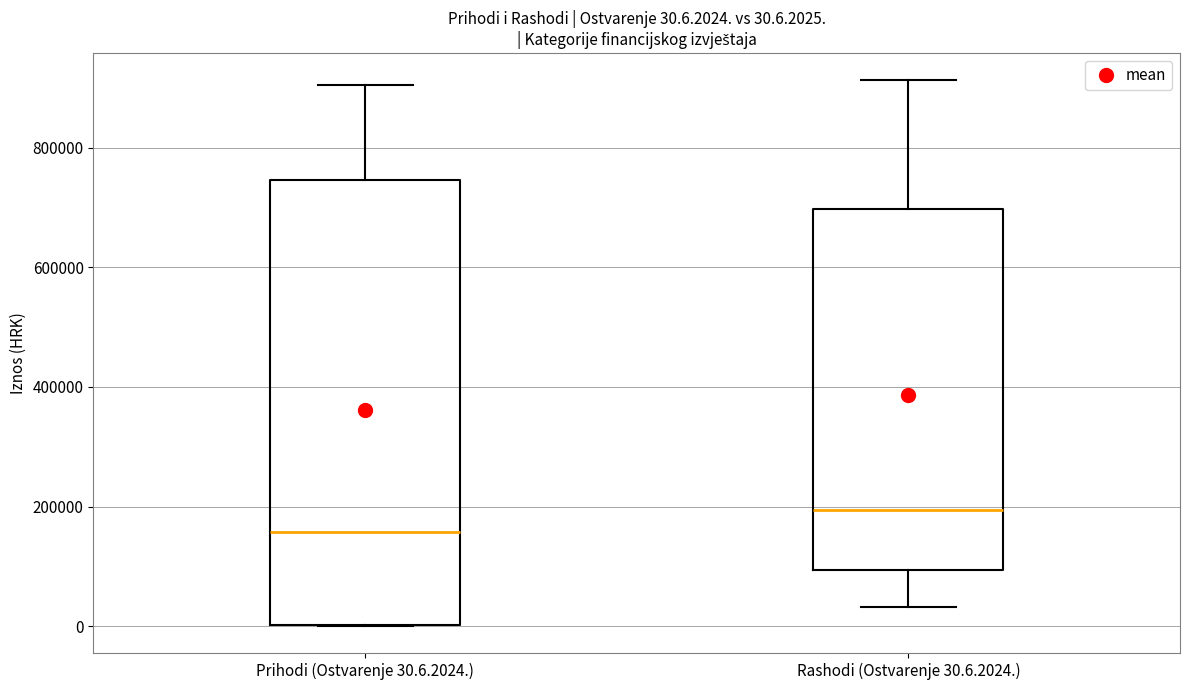

Comparing the boxes themselves (not the whiskers), which one is the tallest?

Prihodi (Ostvarenje 30.6.2024.)